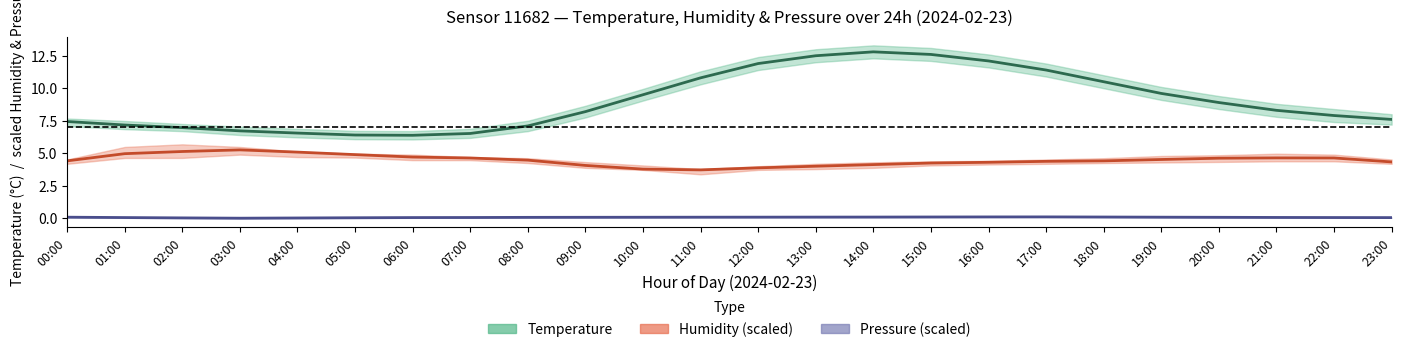

What is the spread (max minus min) of values at 13:00?

12.4